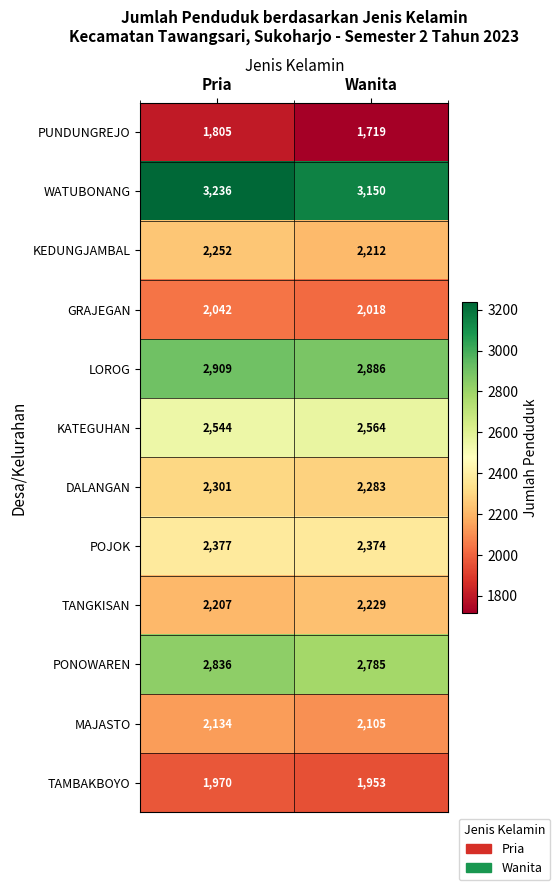

What is the difference between the WATUBONANG values at Pria and Wanita?

86